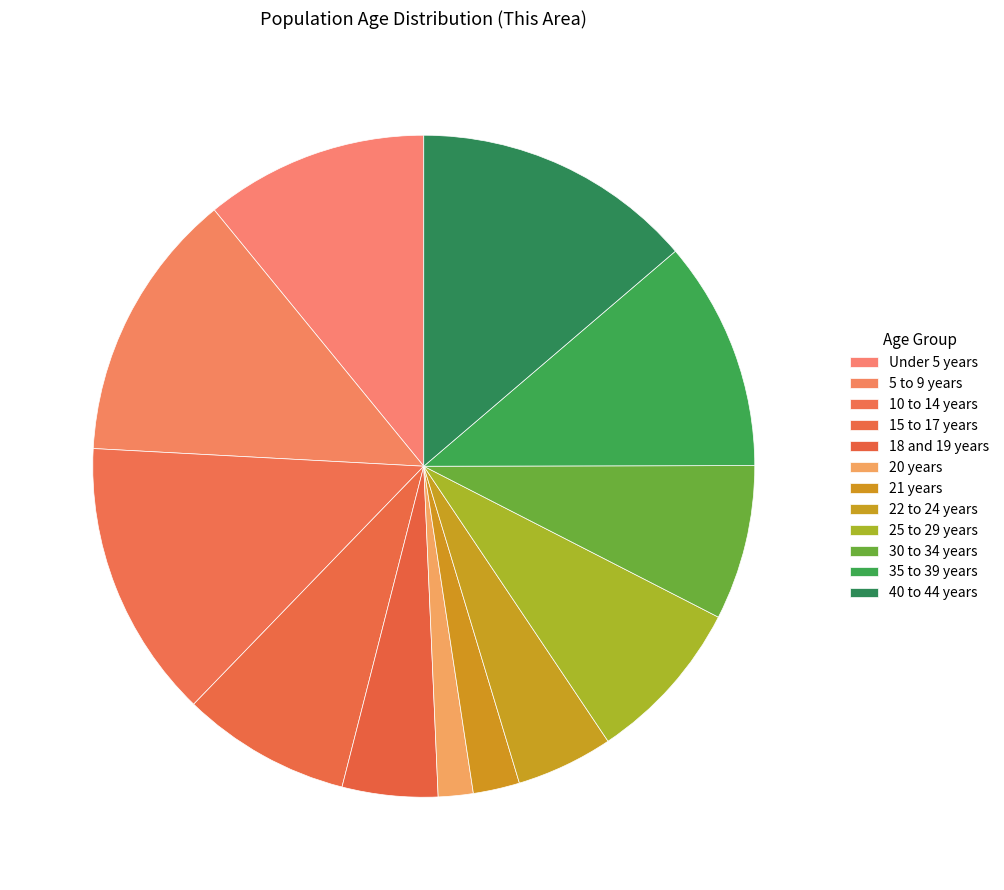

Rank the categories by value from highest to lowest.

40 to 44 years, 10 to 14 years, 5 to 9 years, 35 to 39 years, Under 5 years, 15 to 17 years, 25 to 29 years, 30 to 34 years, 22 to 24 years, 18 and 19 years, 21 years, 20 years